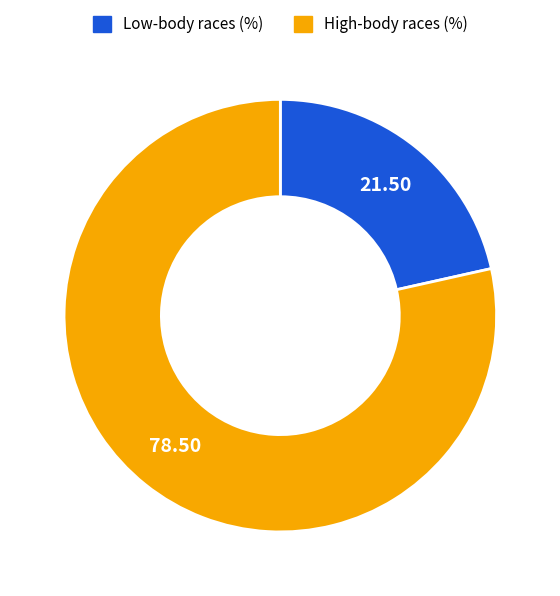

Is there any slice that represents more than half of the pie?

Yes